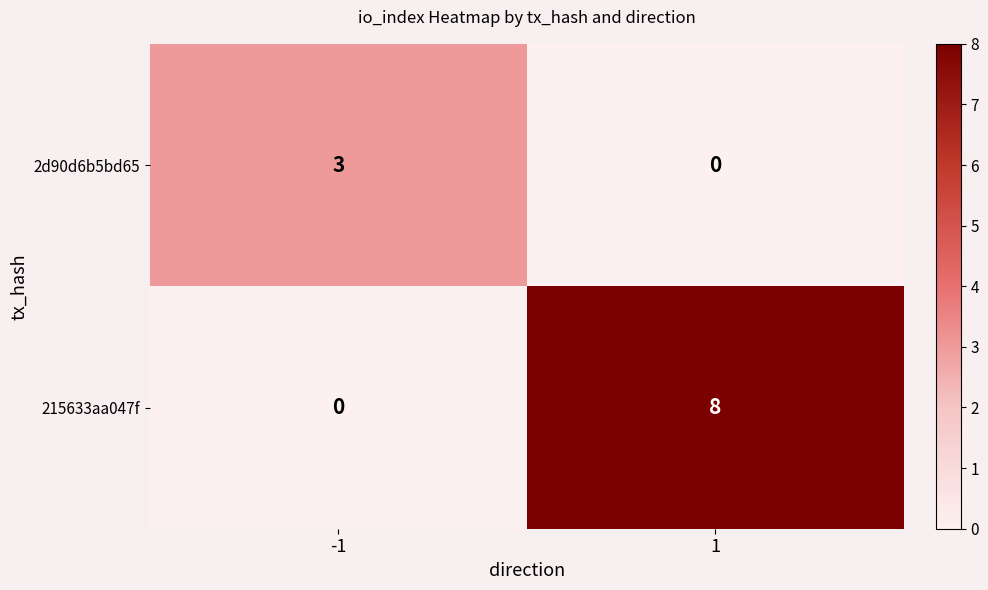

Reading left to right, extract all data points from this chart.

2d90d6b5bd65: 3	0
215633aa047f: 0	8